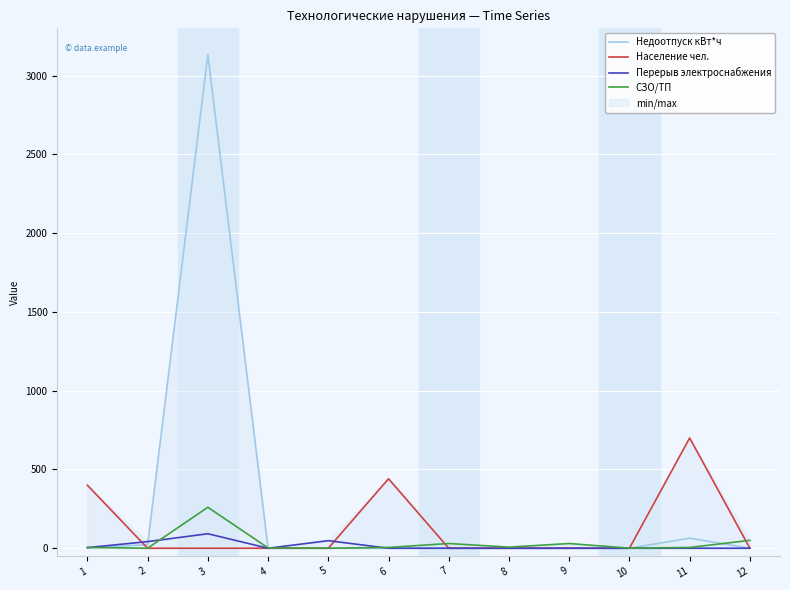

Reading left to right, extract all data points from this chart.

Недоотпуск кВт*ч: 1=2.0	2=22.8	3=3133.0	4=0.0	5=0.0	6=0.0	7=0.0	8=0.0	9=0.0	10=0.0	11=63.9	12=0.0
Население чел.: 1=400.0	2=0.0	3=0.0	4=0.0	5=0.0	6=441.0	7=0.0	8=0.0	9=0.0	10=0.0	11=700.0	12=0.0
Перерыв электроснабжения: 1=4.0	2=42.0	3=92.0	4=0.0	5=48.0	6=0.0	7=0.0	8=0.0	9=0.0	10=0.0	11=0.0	12=0.0
СЗО/ТП: 1=5.0	2=0.0	3=260.0	4=2.0	5=0.0	6=5.0	7=30.0	8=7.0	9=30.0	10=0.5	11=5.0	12=50.0